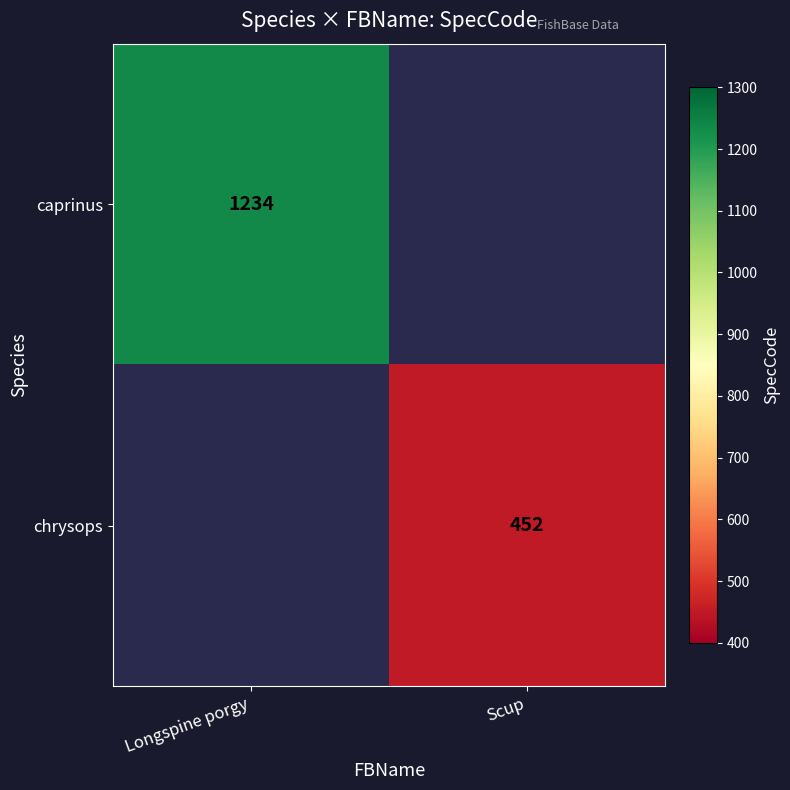

The caprinus series shows 1234 at Longspine porgy. True or false?

True